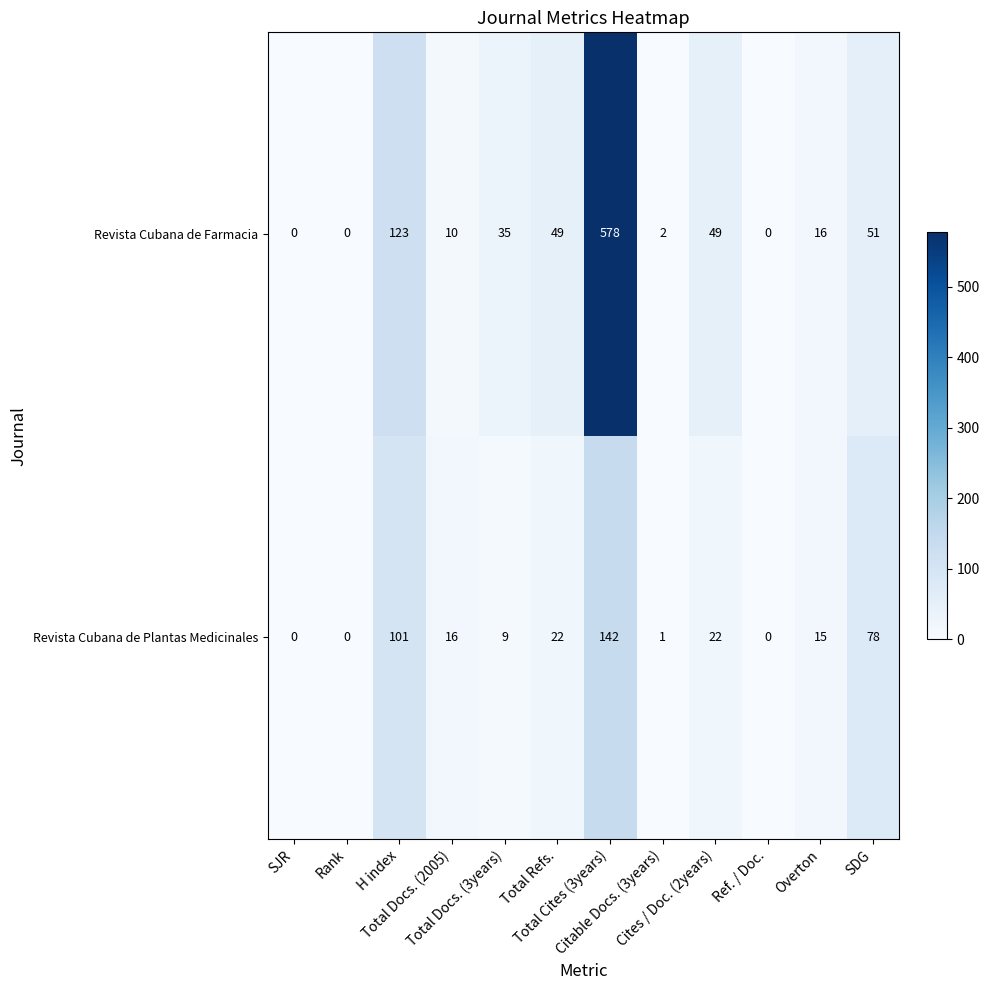

Which series has the widest spread of values?

Revista Cubana de Farmacia